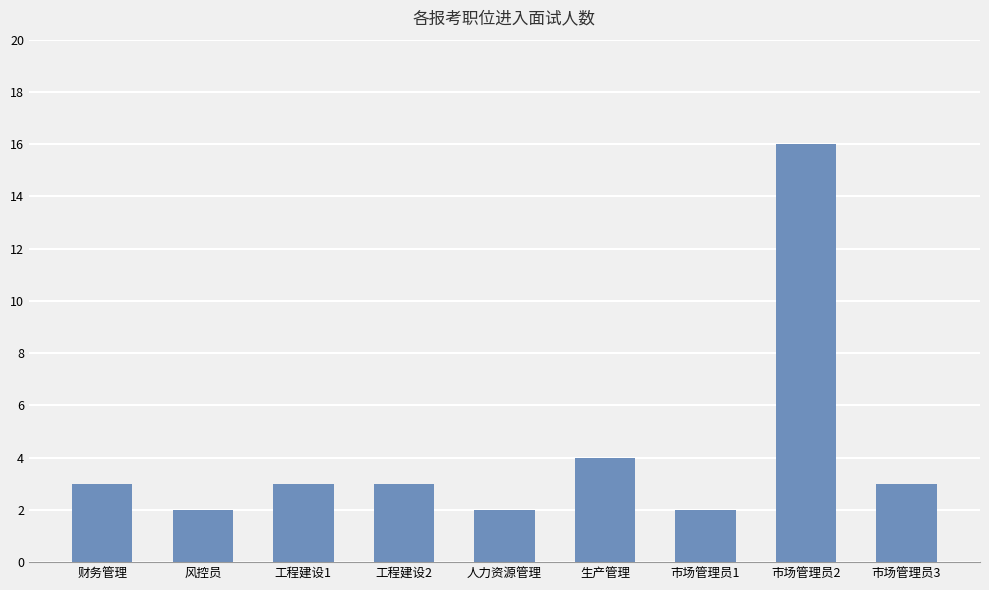

The value at 市场管理员2 is 16. True or false?

True